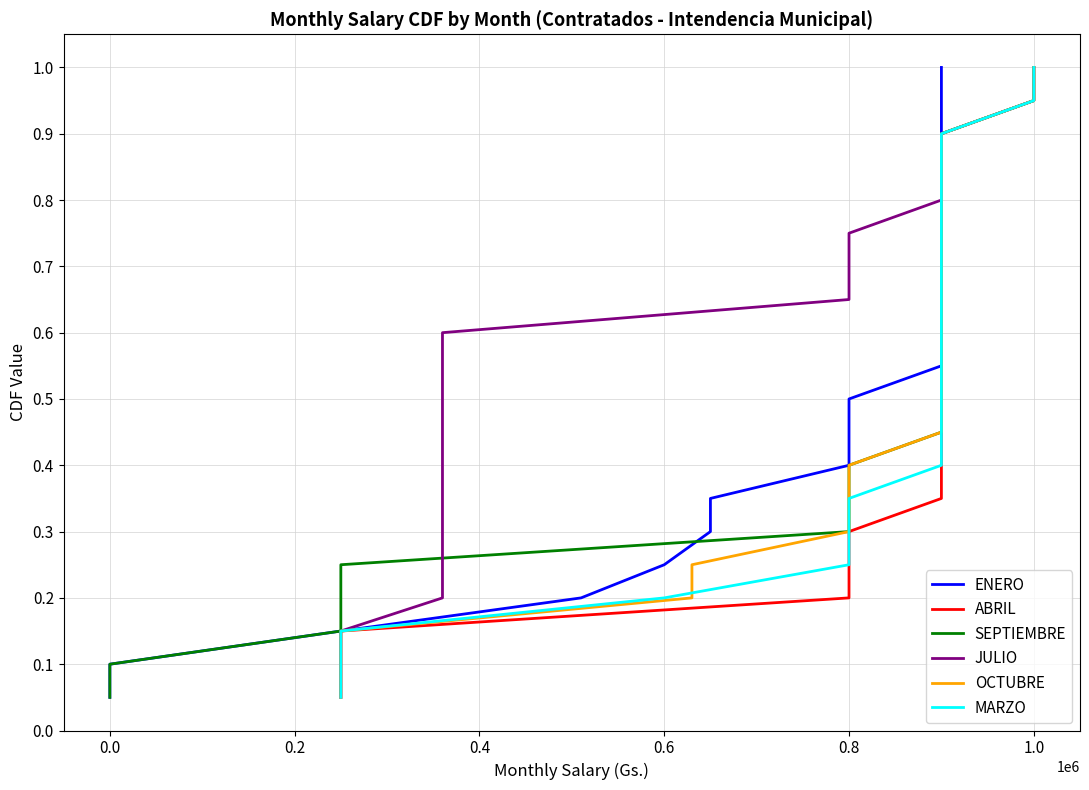

Which series has the largest total across all categories?

ENERO